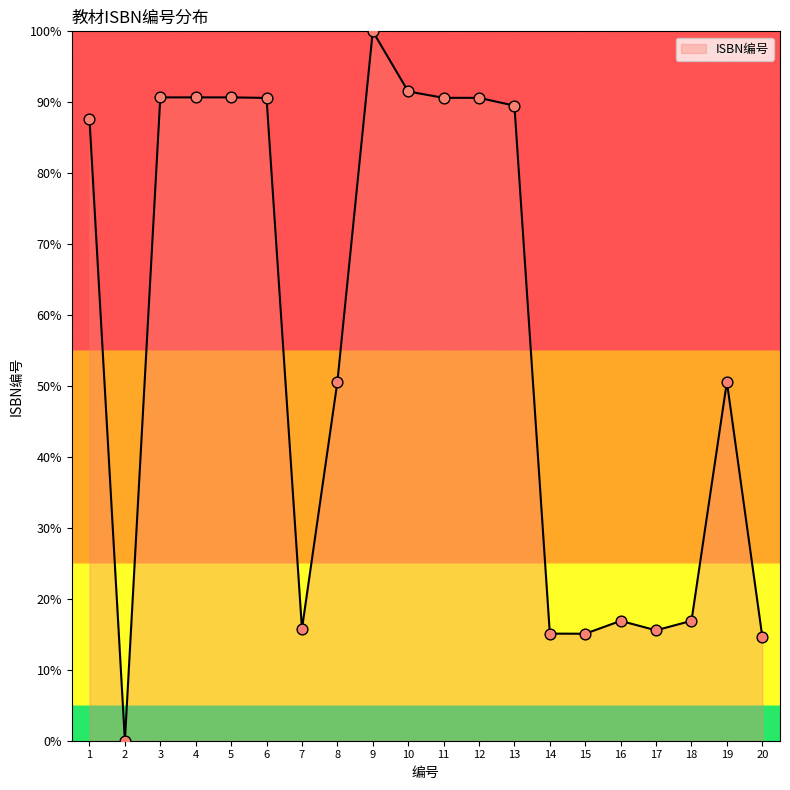

What is the change in value from 7 to 11?

+74.9